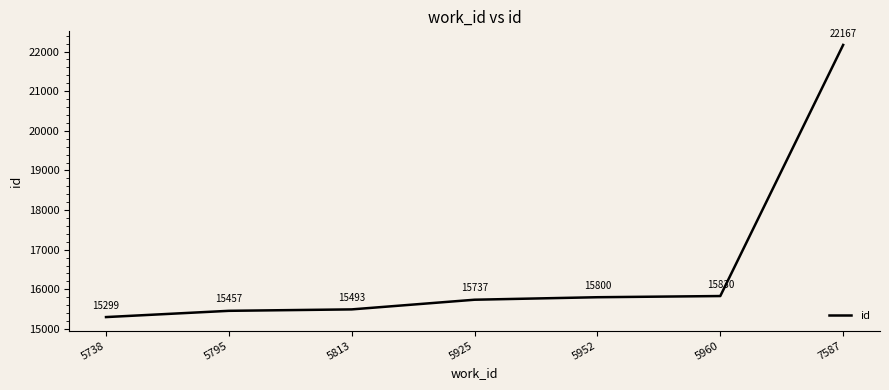

At which label is the value closest to 18733?

5960